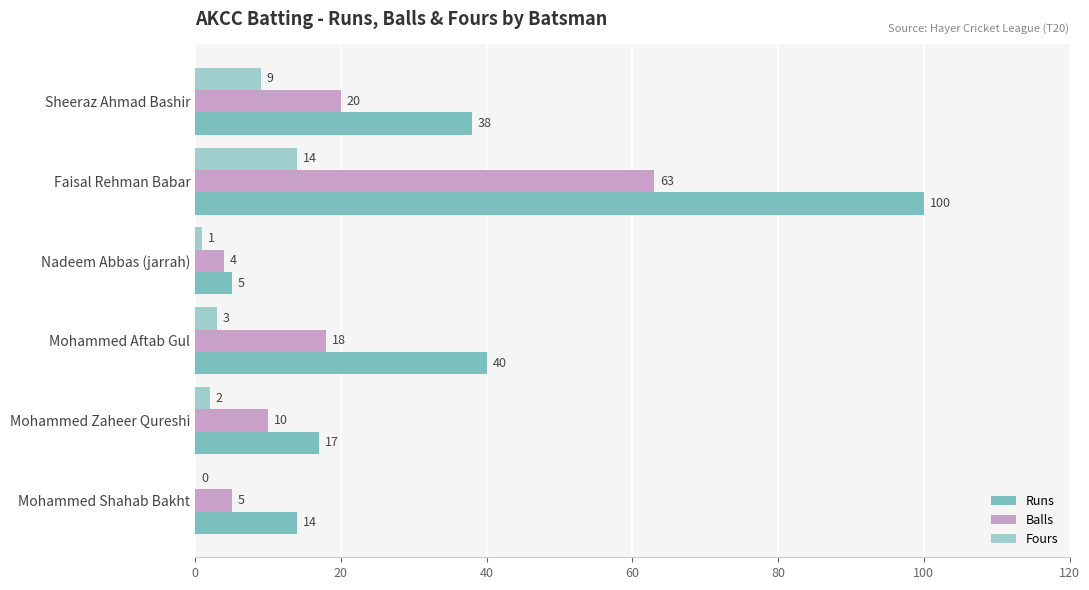

Which category has the highest value in the Balls series?

Faisal Rehman Babar